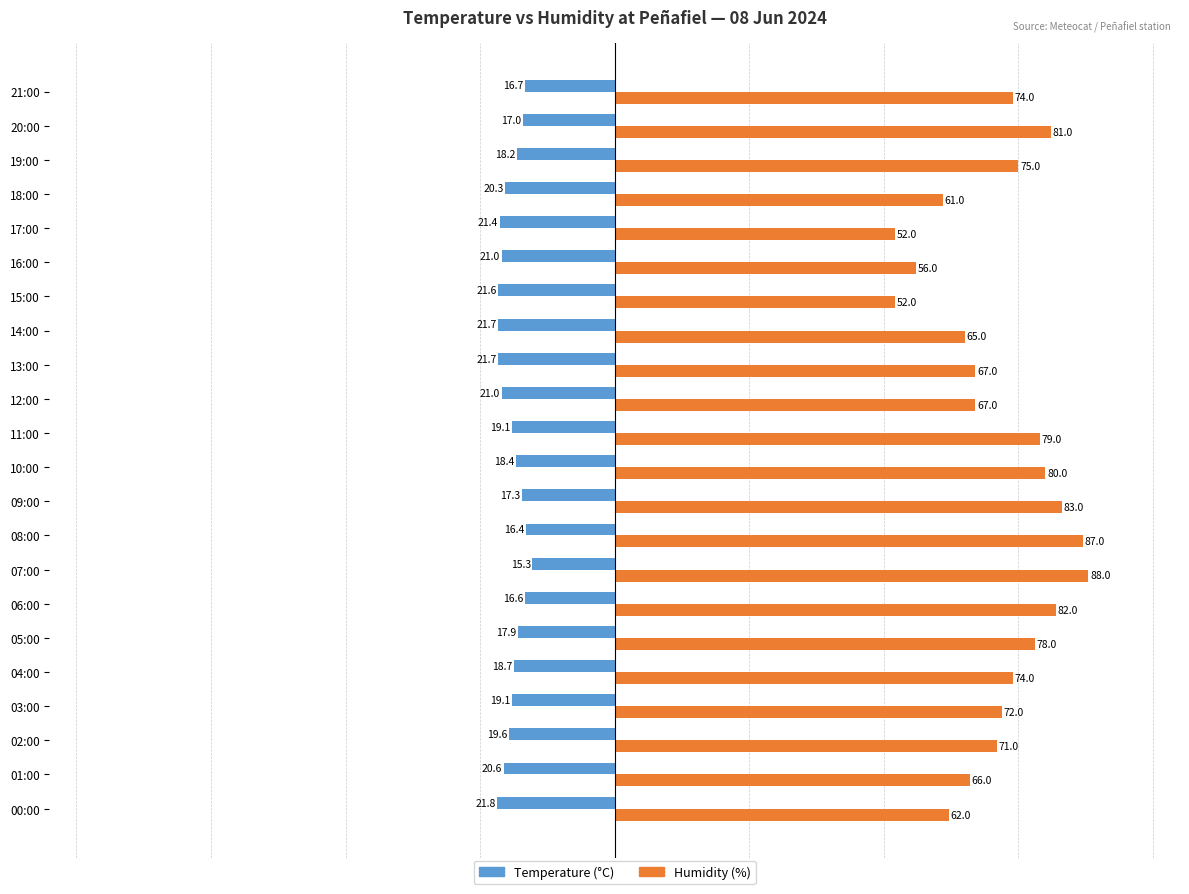

What value does the Humidity (%) series have at 12:00?

67.0